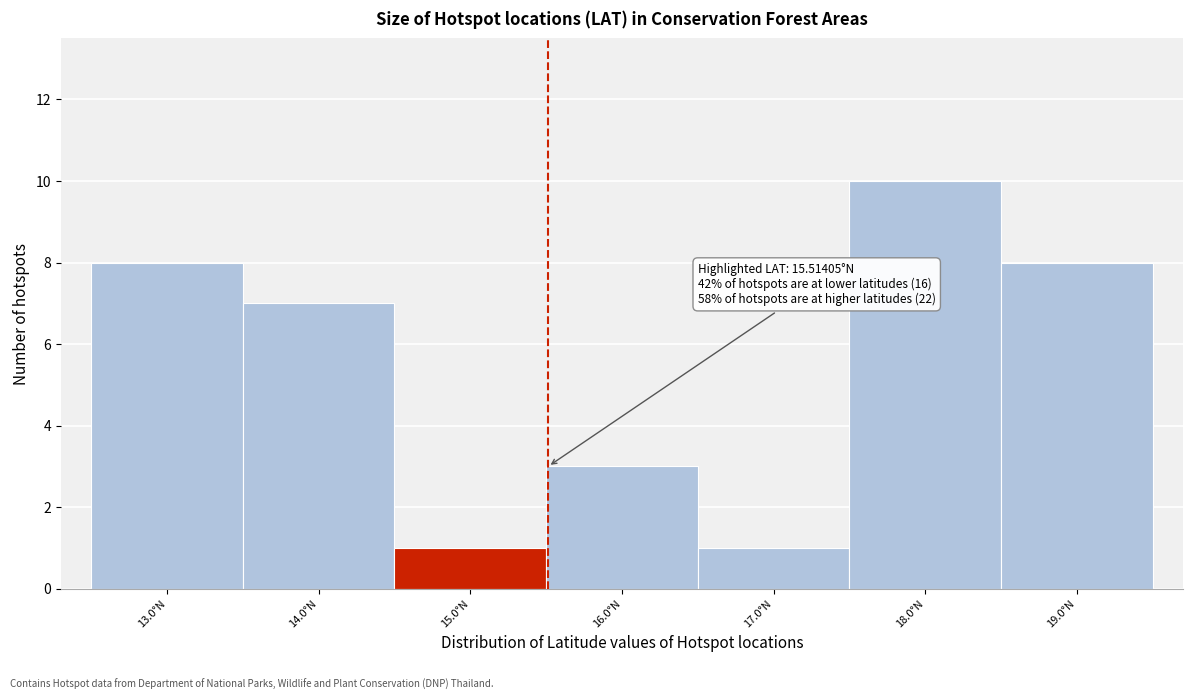

Reading left to right, list all the values displayed in this chart.

8	7	1	3	1	10	8